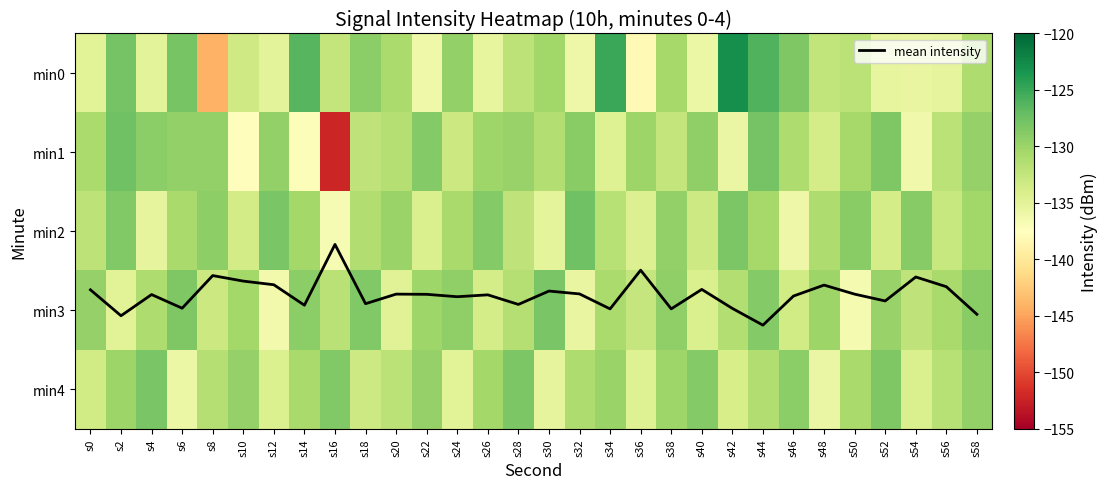

What is the total value across all series at s0?

-658.1